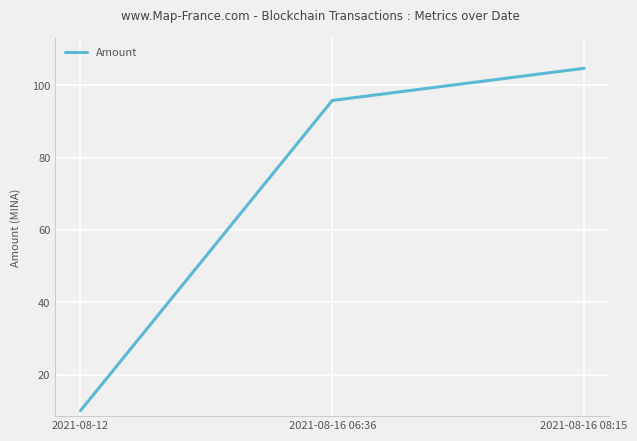

What is the average value?

70.2